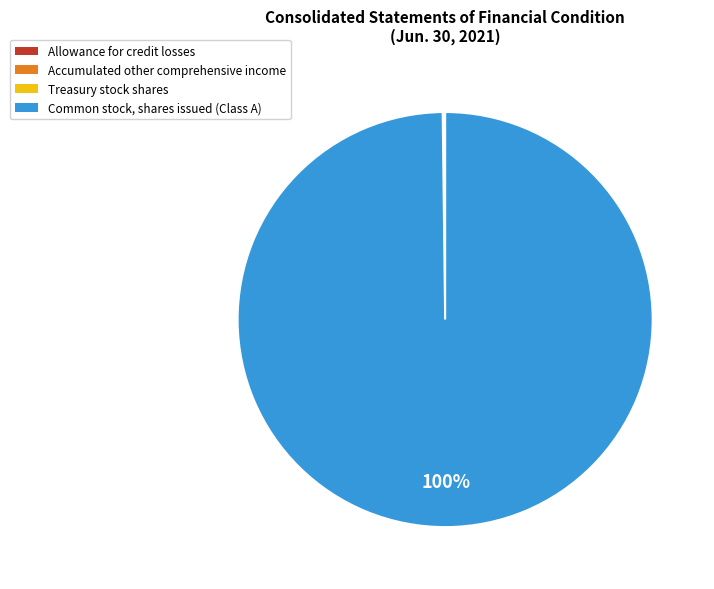

To the nearest percent, what is the average slice percentage?

25%